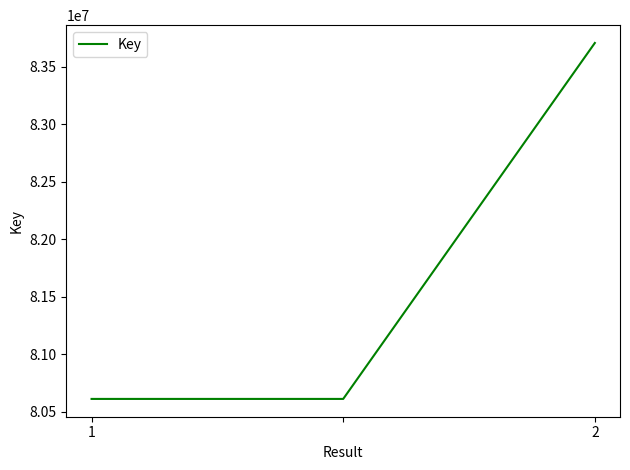

What is the average value?

81642733